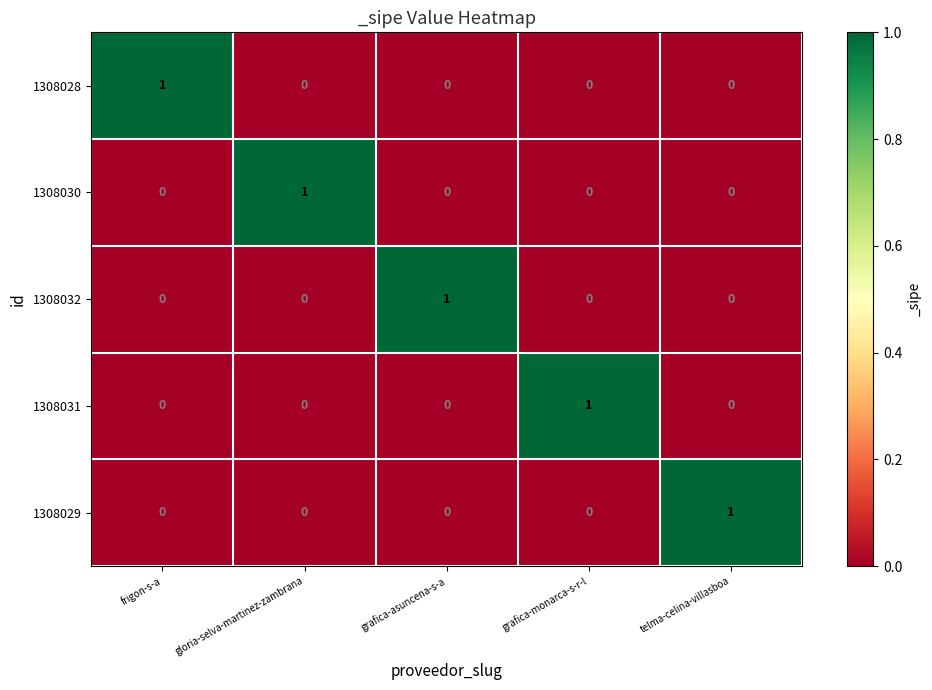

At which label does 1308030 reach its peak?

gloria-selva-martinez-zambrana